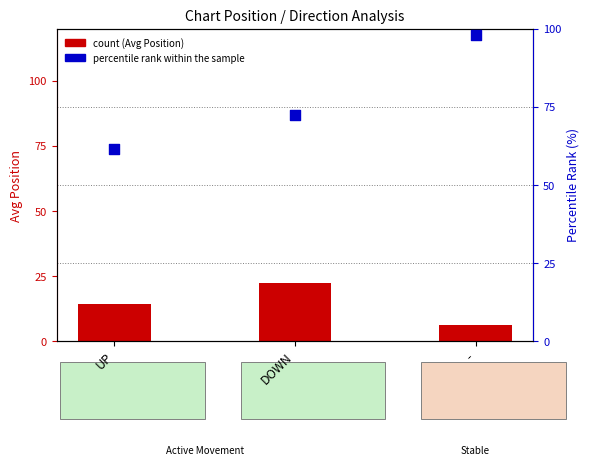

Which series contains the lowest Y value?

count (Avg Position)